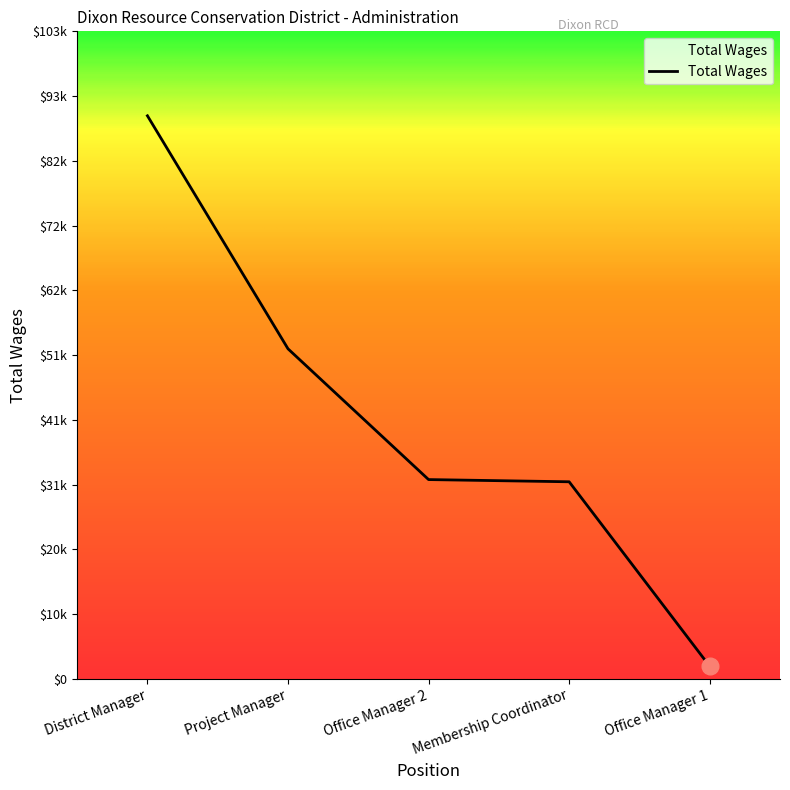

What is the change in value from Office Manager 2 to Office Manager 1?

-29868